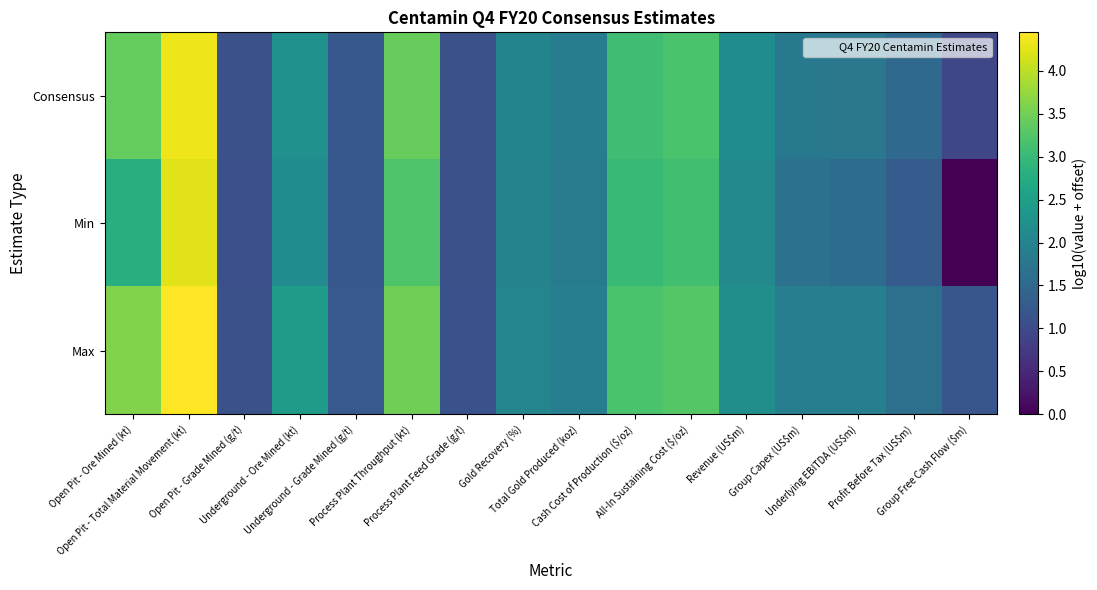

Reading right to left, extract all data points from this chart.

Consensus: Group Free Cash Flow ($m)=1.0	Profit Before Tax (US$m)=1.5	Underlying EBITDA (US$m)=1.8	Group Capex (US$m)=1.8	Revenue (US$m)=2.2	All-In Sustaining Cost ($/oz)=3.2	Cash Cost of Production ($/oz)=3.1	Total Gold Produced (koz)=1.9	Gold Recovery (%)=2.0	Process Plant Feed Grade (g/t)=1.1	Process Plant Throughput (kt)=3.4	Underground - Grade Mined (g/t)=1.2	Underground - Ore Mined (kt)=2.3	Open Pit - Grade Mined (g/t)=1.1	Open Pit - Total Material Movement (kt)=4.3	Open Pit - Ore Mined (kt)=3.4
Min: Group Free Cash Flow ($m)=0.0	Profit Before Tax (US$m)=1.3	Underlying EBITDA (US$m)=1.6	Group Capex (US$m)=1.7	Revenue (US$m)=2.1	All-In Sustaining Cost ($/oz)=3.1	Cash Cost of Production ($/oz)=3.0	Total Gold Produced (koz)=1.8	Gold Recovery (%)=2.0	Process Plant Feed Grade (g/t)=1.1	Process Plant Throughput (kt)=3.2	Underground - Grade Mined (g/t)=1.2	Underground - Ore Mined (kt)=2.2	Open Pit - Grade Mined (g/t)=1.1	Open Pit - Total Material Movement (kt)=4.3	Open Pit - Ore Mined (kt)=2.8
Max: Group Free Cash Flow ($m)=1.2	Profit Before Tax (US$m)=1.6	Underlying EBITDA (US$m)=1.9	Group Capex (US$m)=1.9	Revenue (US$m)=2.2	All-In Sustaining Cost ($/oz)=3.3	Cash Cost of Production ($/oz)=3.2	Total Gold Produced (koz)=1.9	Gold Recovery (%)=2.0	Process Plant Feed Grade (g/t)=1.1	Process Plant Throughput (kt)=3.5	Underground - Grade Mined (g/t)=1.2	Underground - Ore Mined (kt)=2.5	Open Pit - Grade Mined (g/t)=1.1	Open Pit - Total Material Movement (kt)=4.4	Open Pit - Ore Mined (kt)=3.6